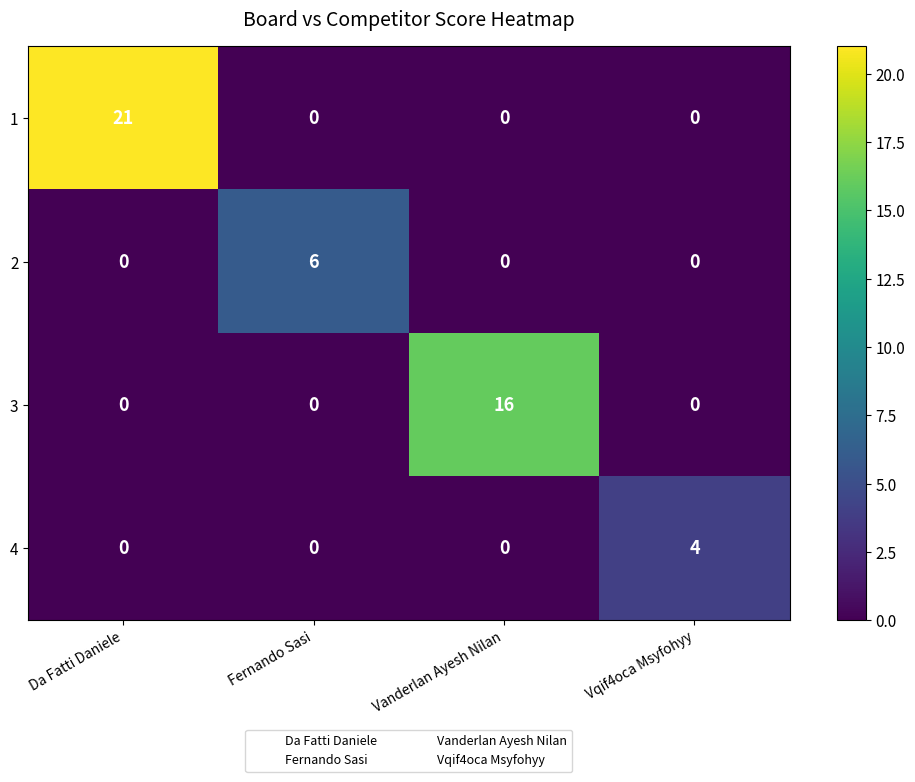

Count the number of categories in the chart.

4